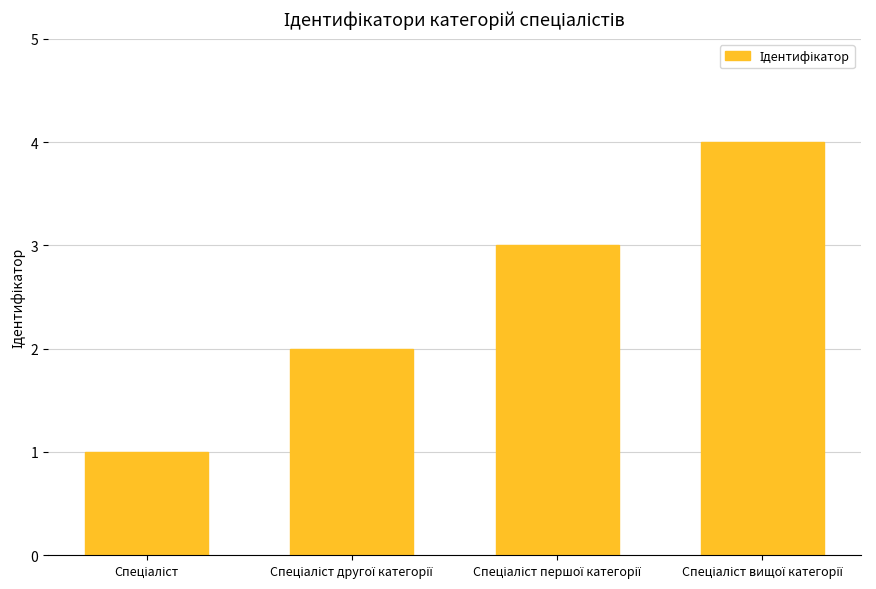

What is the difference between the maximum and minimum values?

3